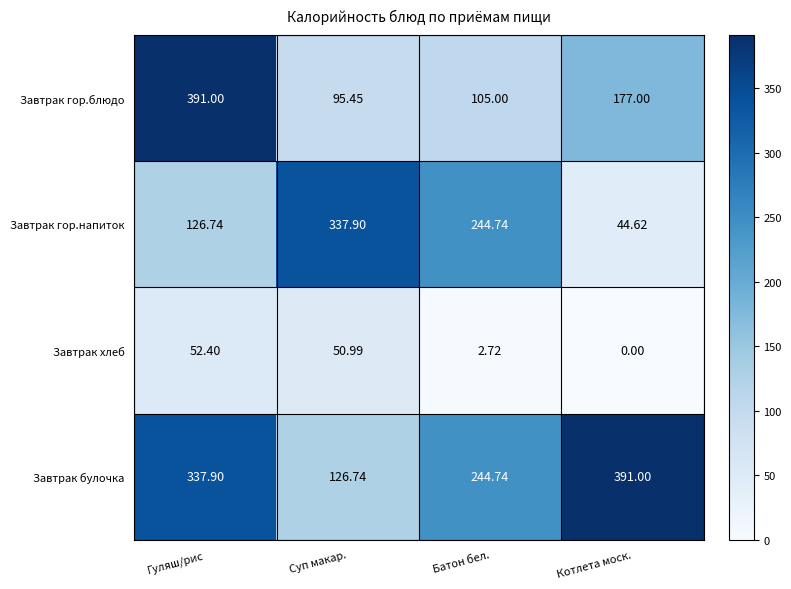

What is the total value across all series at Котлета моск.?

612.6